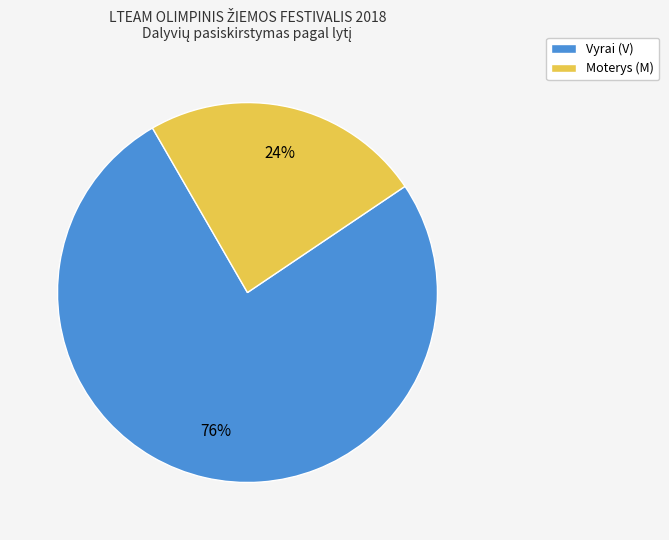

Count the number of slices in the pie.

2